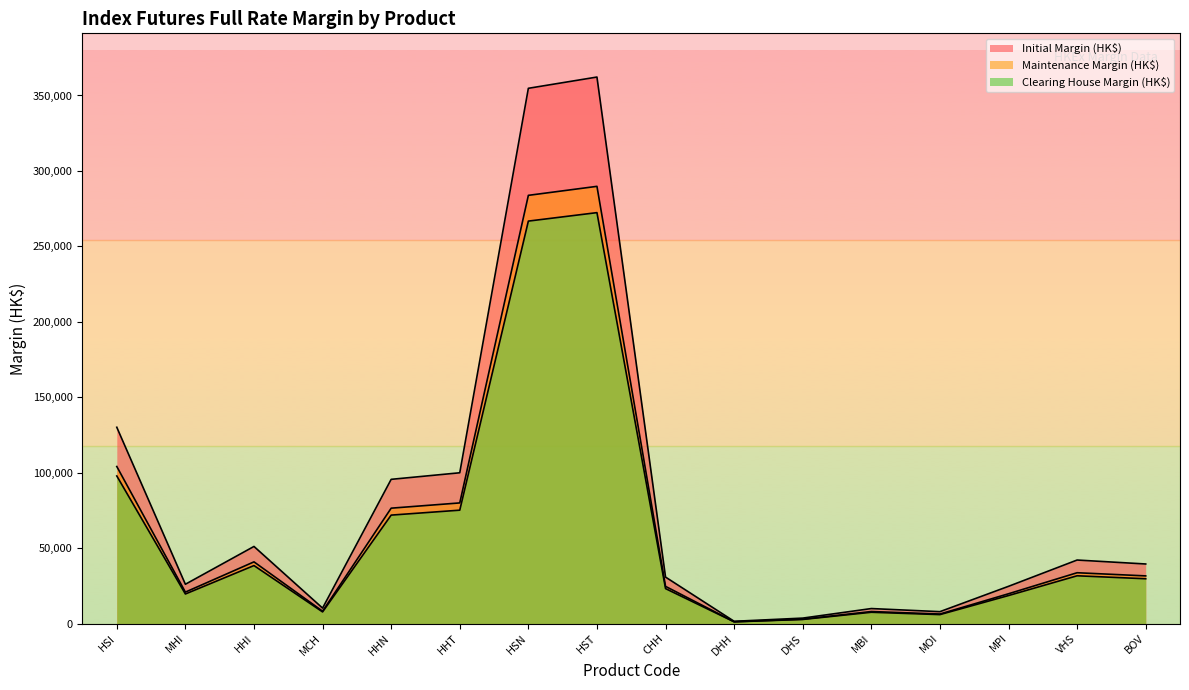

List the series in order of their peak value, lowest first.

Clearing House Margin (HK$), Maintenance Margin (HK$), Initial Margin (HK$)